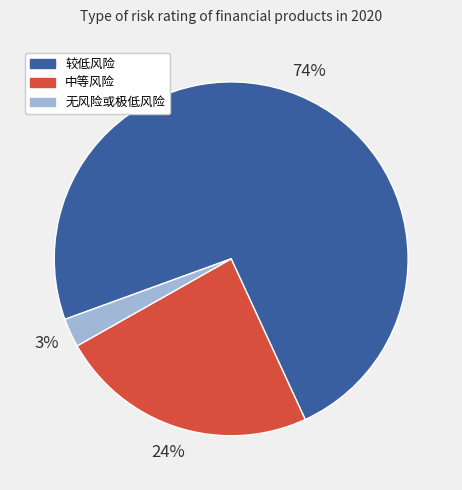

Which category has the smallest portion of the pie?

无风险或极低风险